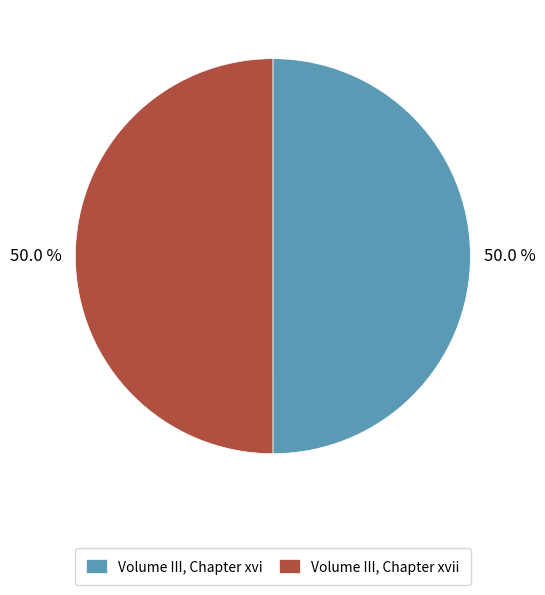

What is the ratio of the value at Volume III, Chapter xvii to the value at Volume III, Chapter xvi?

1.0